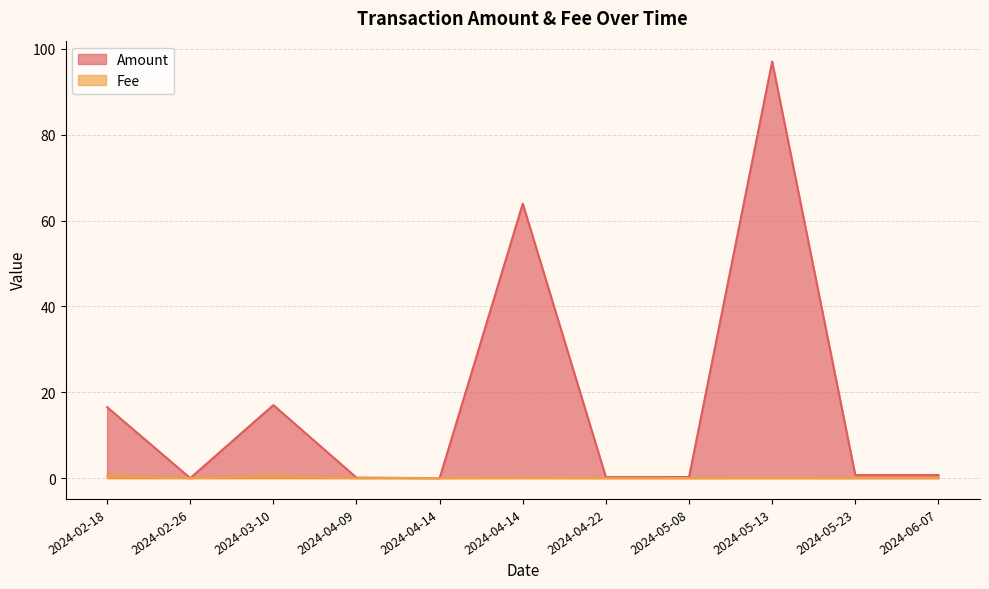

Does the chart display data point markers on the line(s)?

No